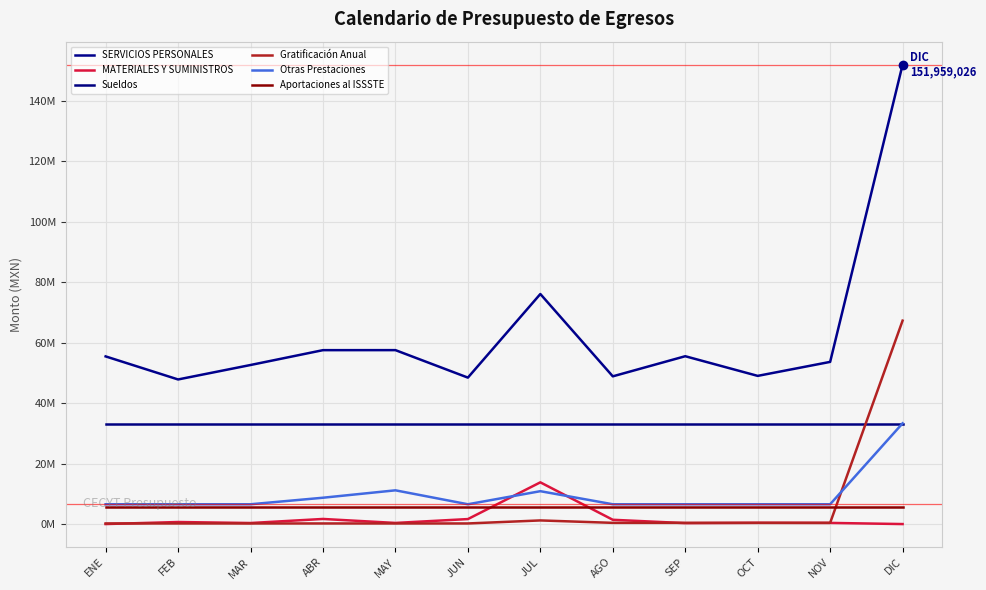

What is the approximate value of MATERIALES Y SUMINISTROS at SEP, to the nearest 100?

307300